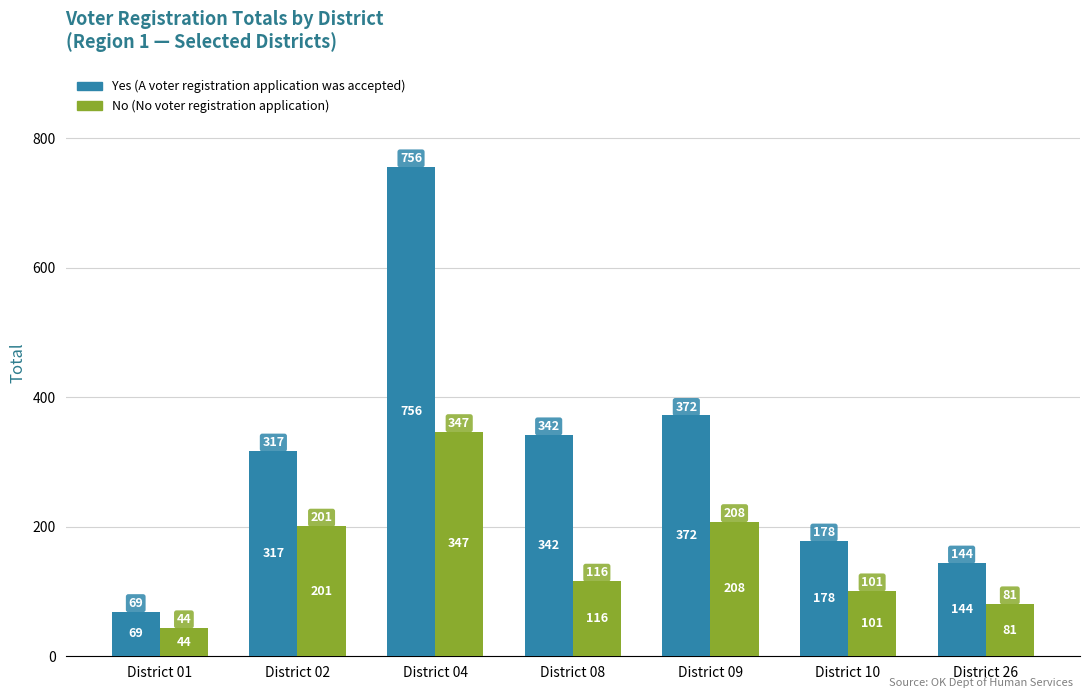

Reading right to left, what are all the values shown in this chart?

Yes (A voter registration application was accepted): 144	178	372	342	756	317	69
No (No voter registration application): 81	101	208	116	347	201	44